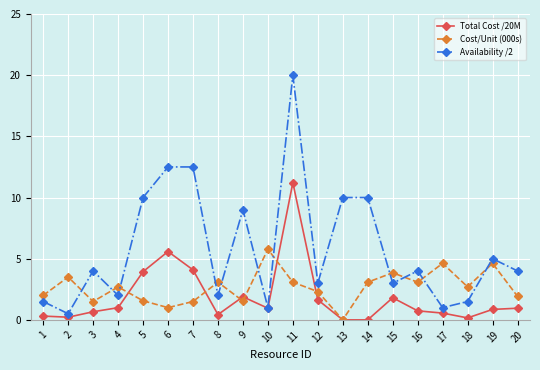

How many lines are shown in the chart?

3